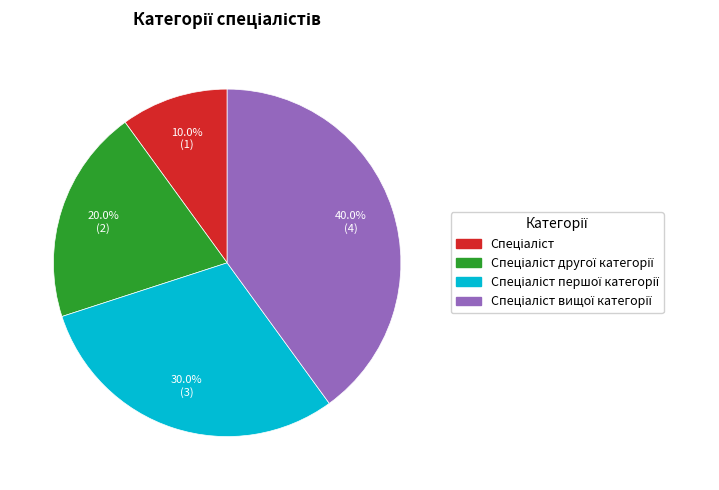

Is there a majority slice in this chart?

No